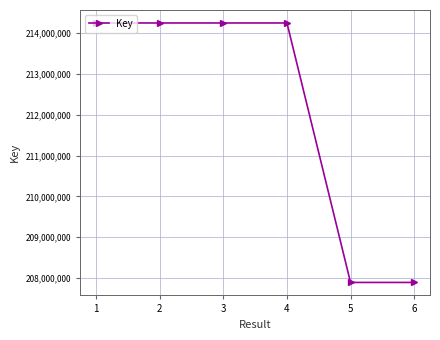

What is the value of the 6th point from the left?

207892733